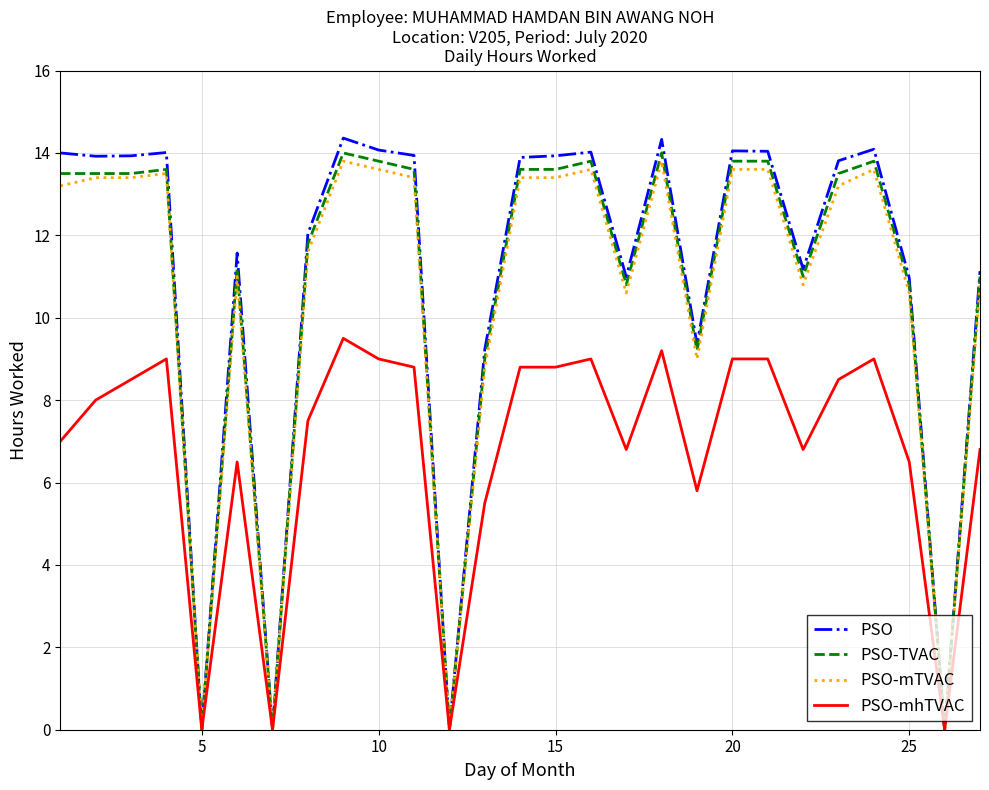

Which series has the largest range (max minus min)?

PSO